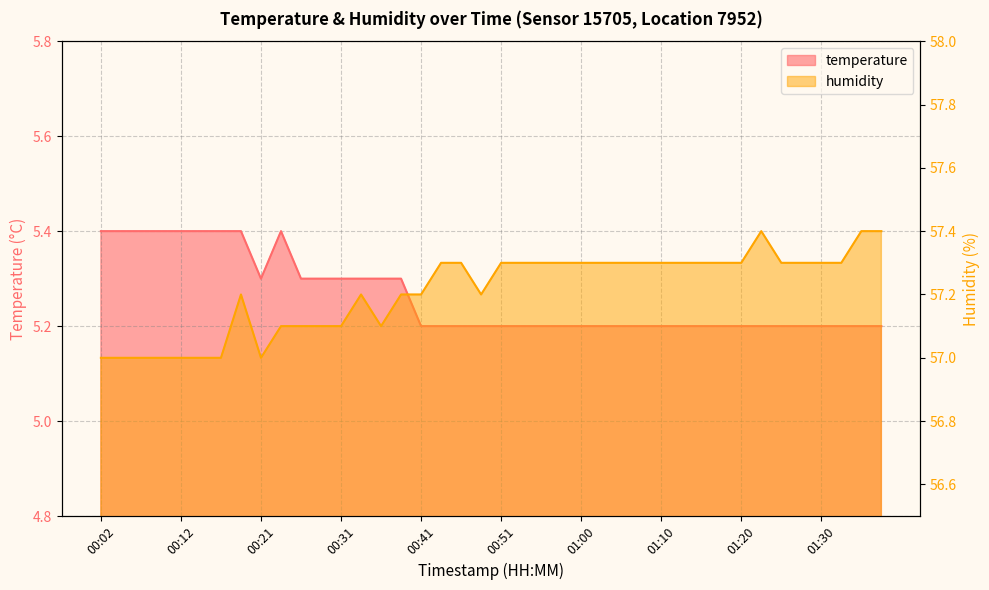

What is the difference between the humidity values at 01:05 and 00:09?

0.3